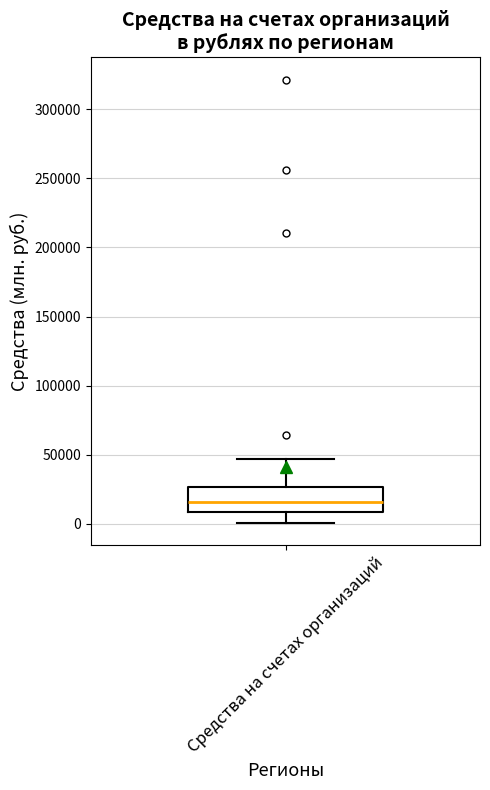

Where is the upper edge of the box for Средства на счетах организаций on the y-axis? The values are not printed on the chart, so give them approximately, as read against the axis.

25000